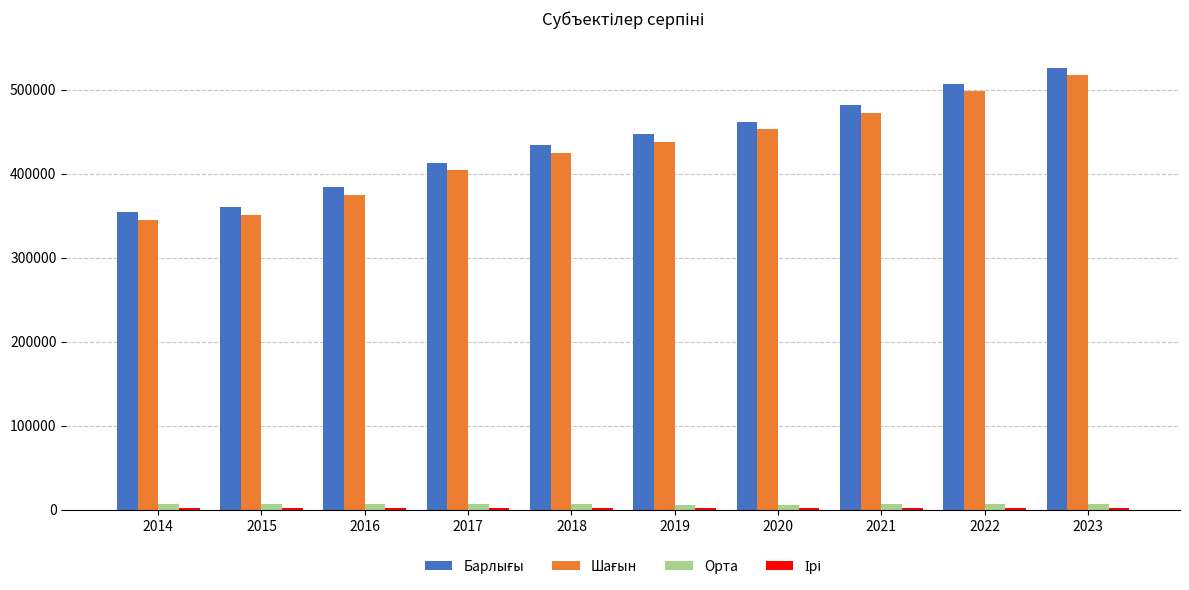

What is the greatest value displayed?

526290